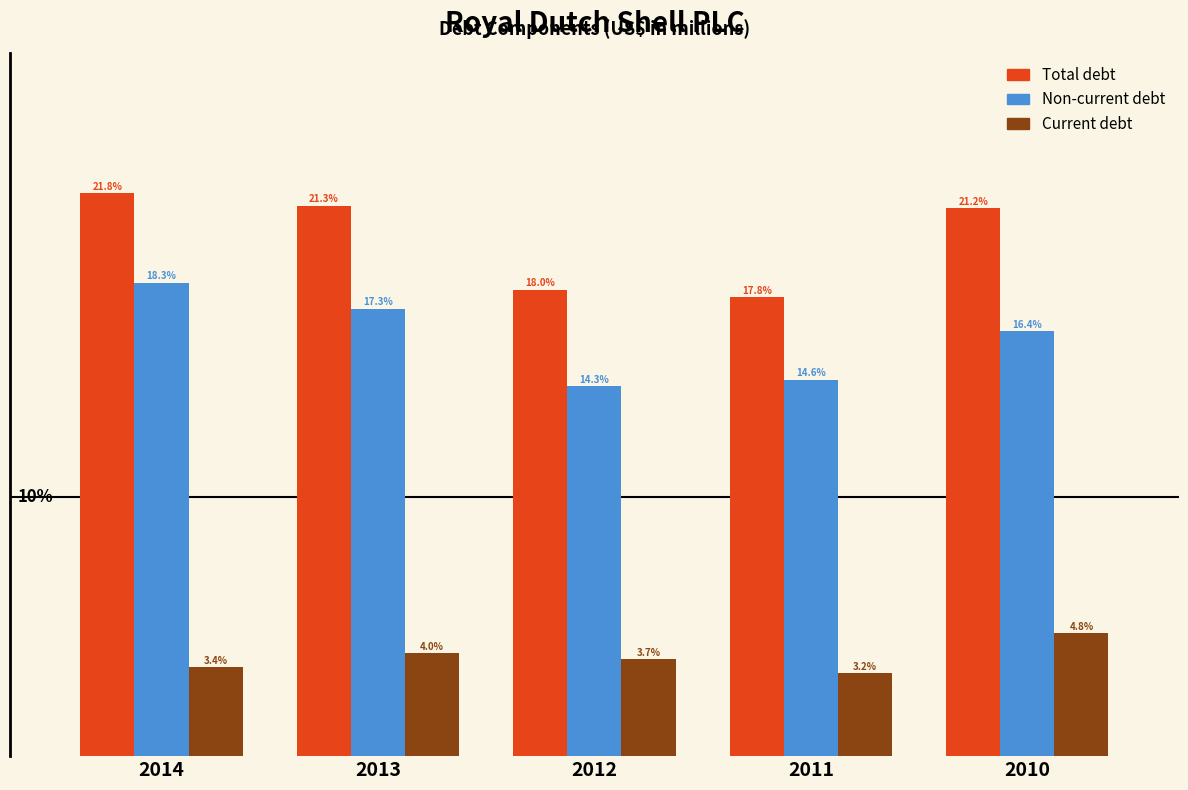

Between 2014 and 2013, which series saw the biggest shift?

Non-current debt